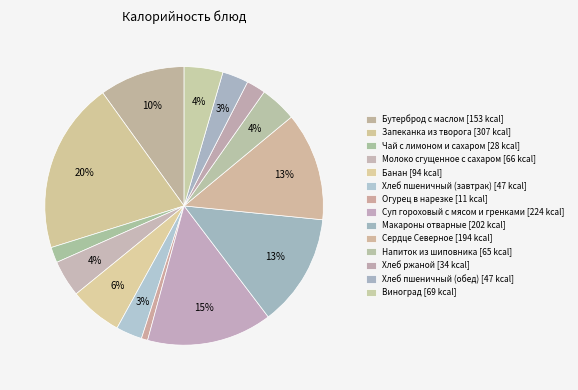

Is there a majority slice in this chart?

No